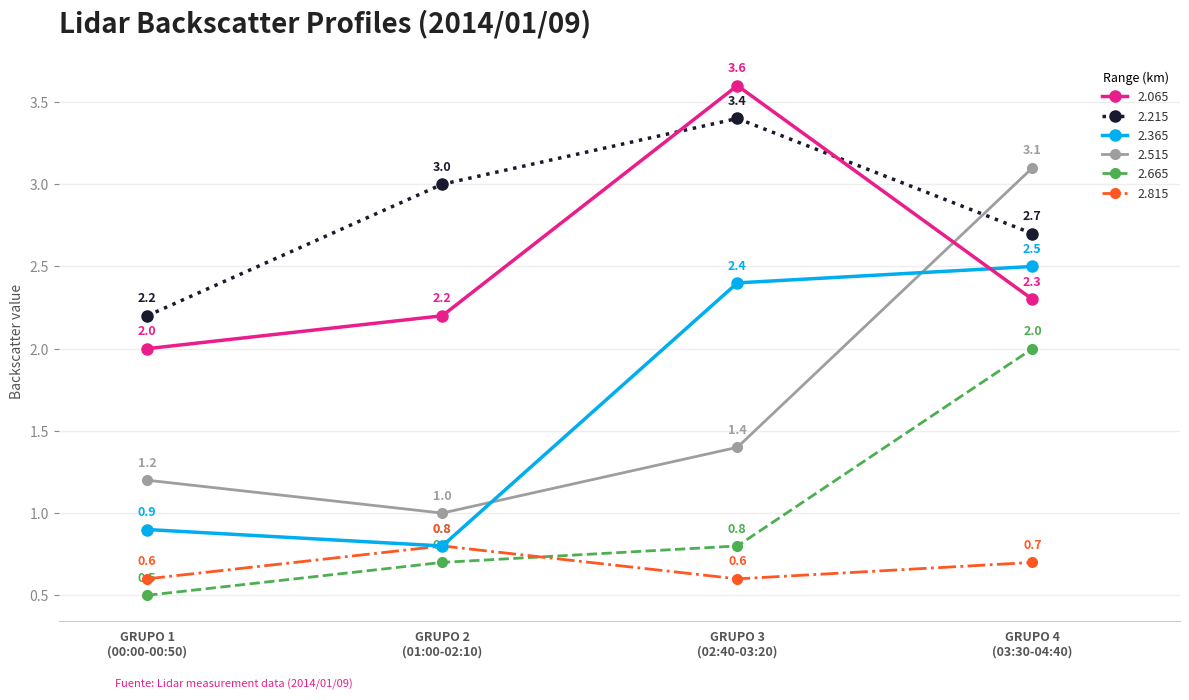

True or false: 2.815 and 2.065 intersect in this chart.

False